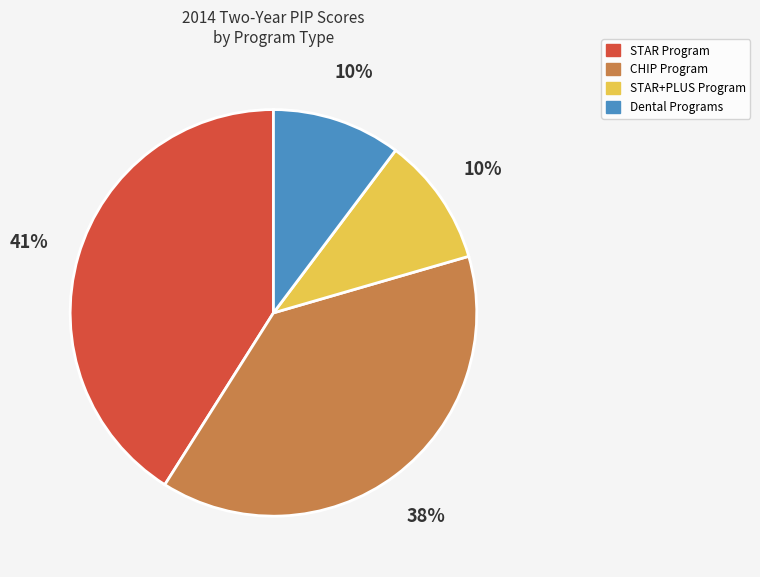

Is there a majority slice in this chart?

No